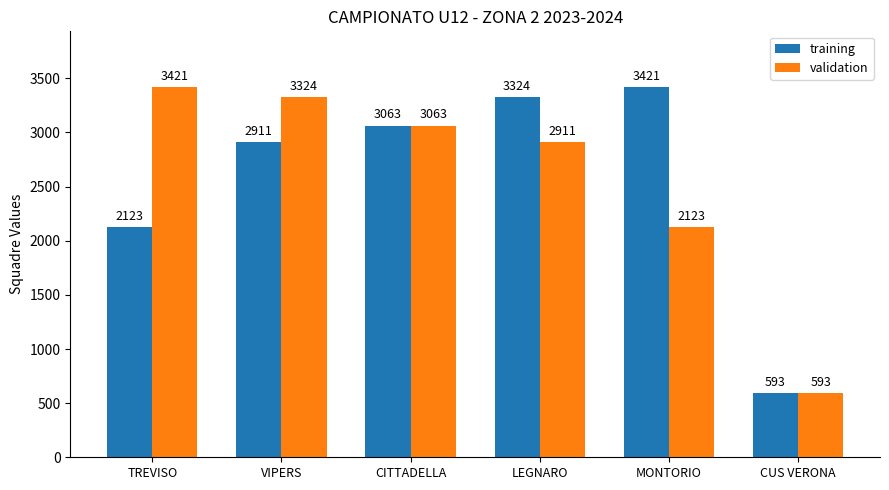

What is the sum of the validation values at CITTADELLA and CUS VERONA?

3656